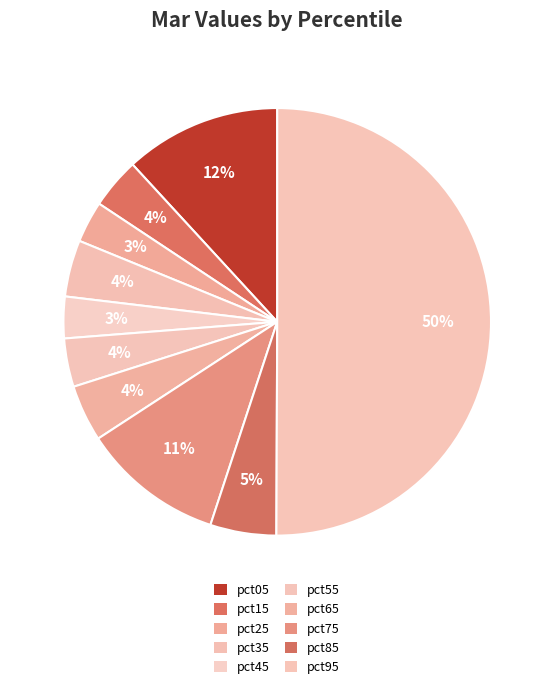

Which category accounts for the majority?

pct95